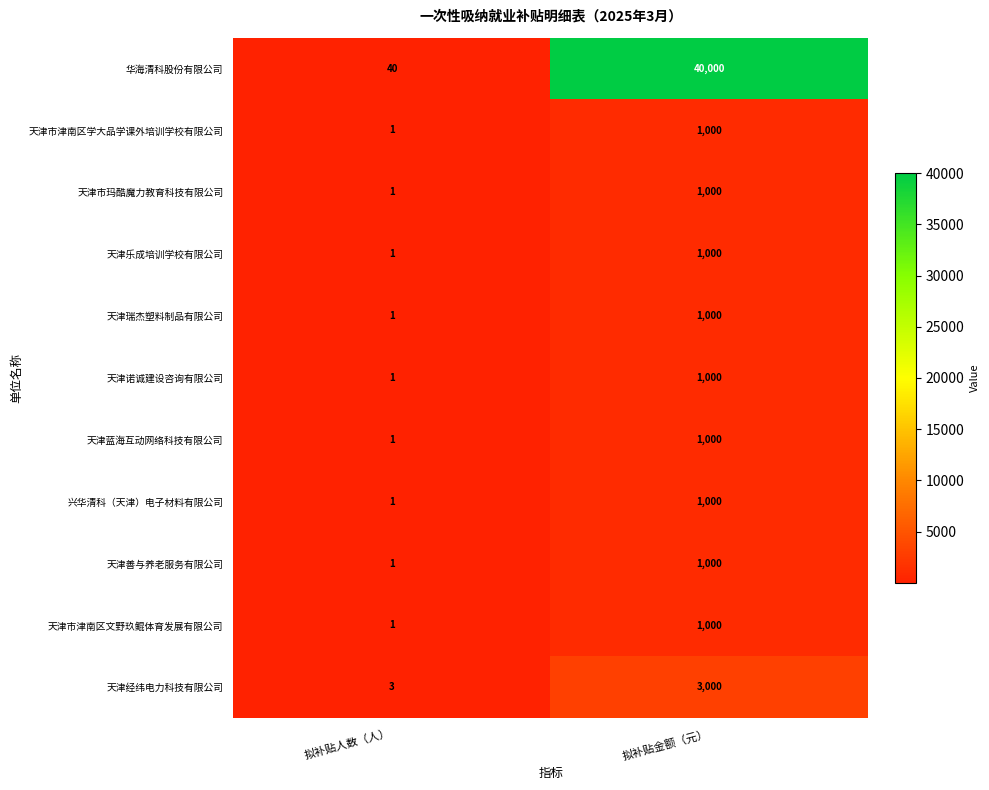

What is the total value across all series at 拟补贴金额（元）?

52000